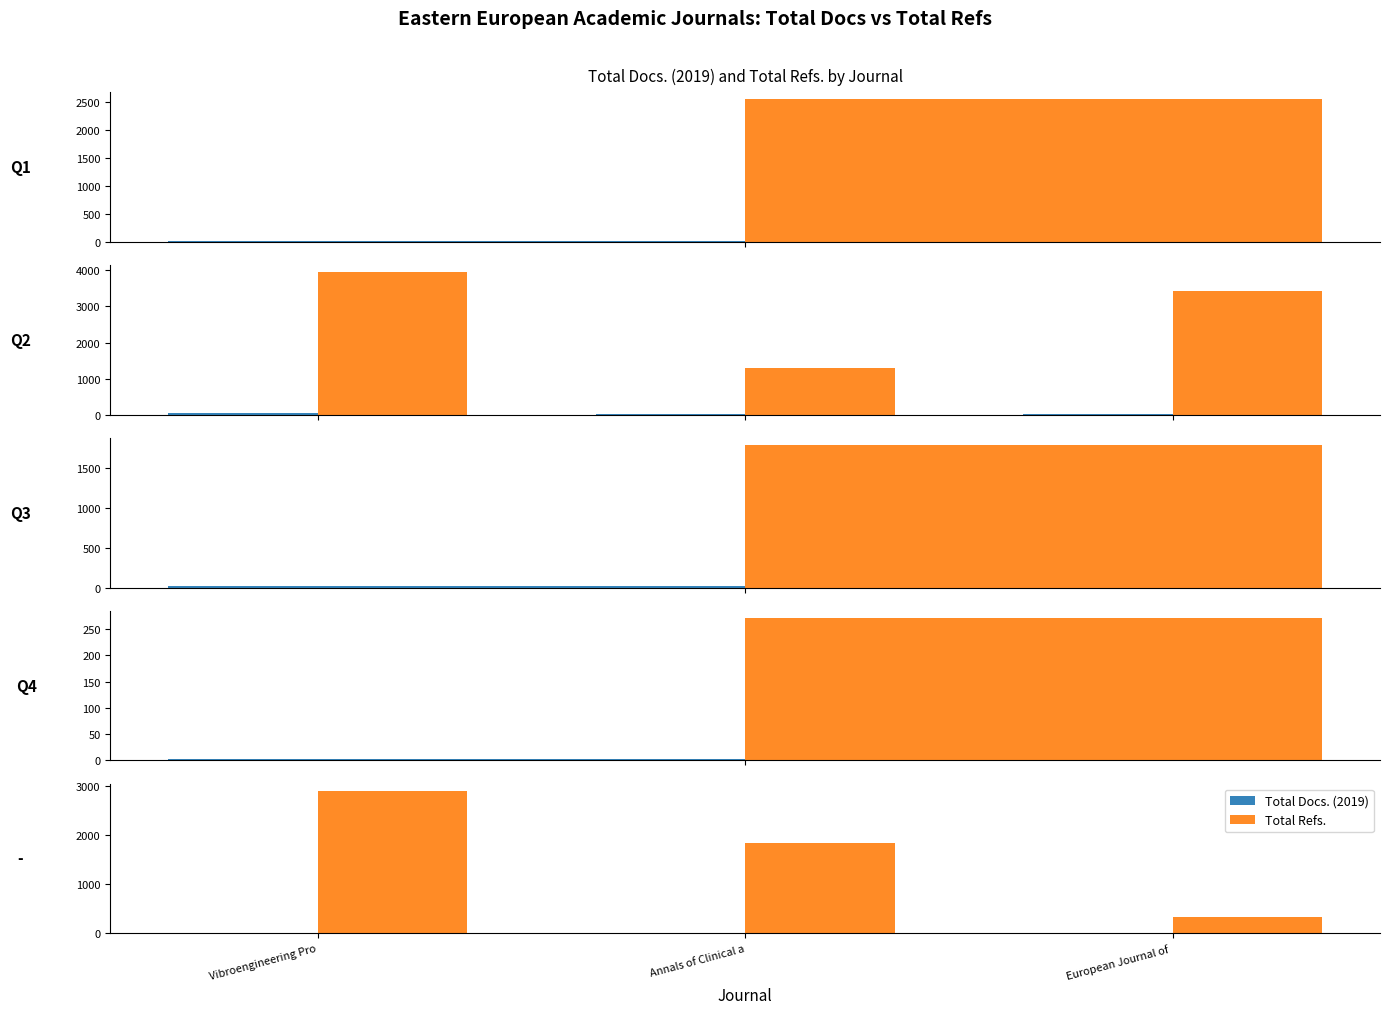

Rank the series by their average value, from highest to lowest.

Total Refs., Total Docs. (2019)